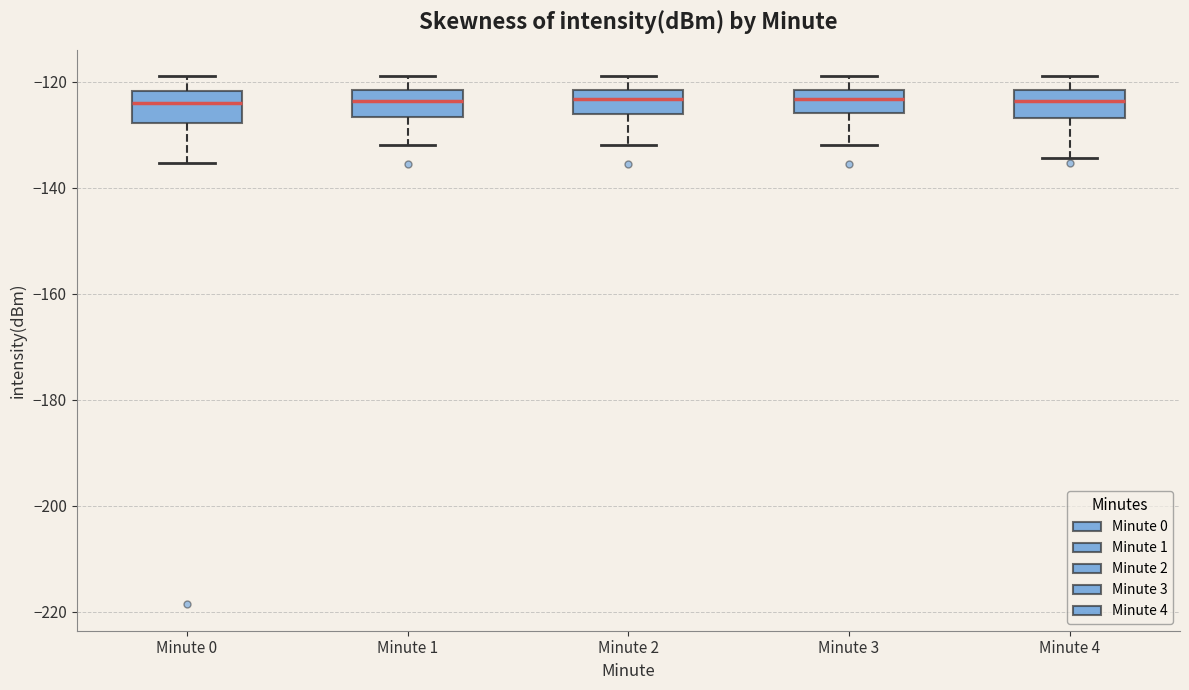

Reading left to right, read every box against the y-axis: the position of its median line, the range the box covers, and the ends of its whiskers. The values are not printed on the chart, so give them approximately, as read against the axis.

Minute 0: median -124, box -128 to -122, whiskers -136 to -118
Minute 1: median -124, box -126 to -122, whiskers -132 to -118
Minute 2: median -124, box -126 to -122, whiskers -132 to -118
Minute 3: median -124, box -126 to -122, whiskers -132 to -118
Minute 4: median -124, box -126 to -122, whiskers -134 to -118